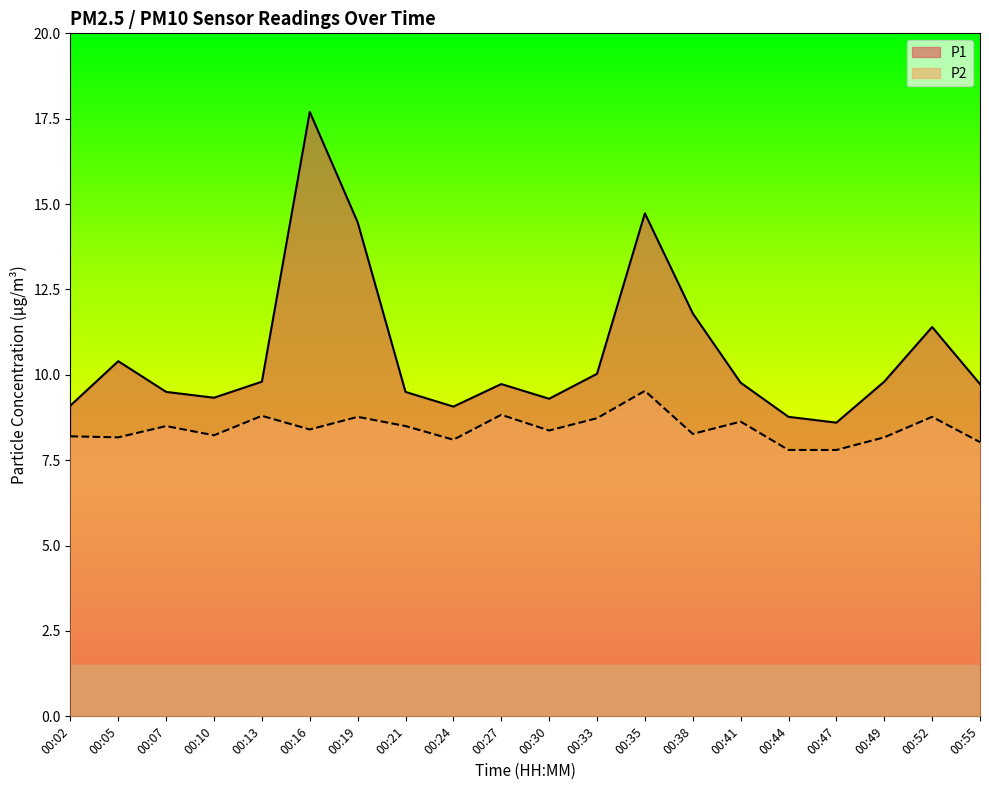

Reading right to left, extract all data points from this chart.

P1: 00:55=9.7	00:52=11.4	00:49=9.8	00:47=8.6	00:44=8.8	00:41=9.8	00:38=11.8	00:35=14.7	00:33=10.0	00:30=9.3	00:27=9.7	00:24=9.1	00:21=9.5	00:19=14.5	00:16=17.7	00:13=9.8	00:10=9.3	00:07=9.5	00:05=10.4	00:02=9.1
P2: 00:55=8.0	00:52=8.8	00:49=8.2	00:47=7.8	00:44=7.8	00:41=8.6	00:38=8.3	00:35=9.5	00:33=8.7	00:30=8.4	00:27=8.8	00:24=8.1	00:21=8.5	00:19=8.8	00:16=8.4	00:13=8.8	00:10=8.2	00:07=8.5	00:05=8.2	00:02=8.2